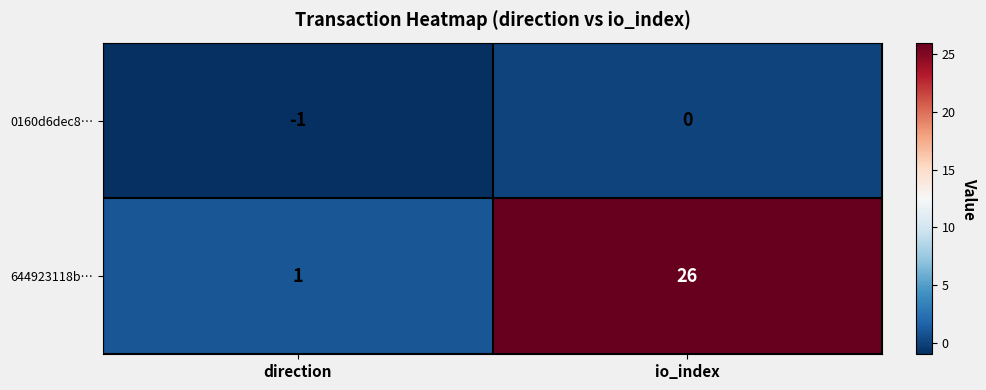

Reading right to left, extract all data points from this chart.

0160d6dec8…: 0	-1
644923118b…: 26	1